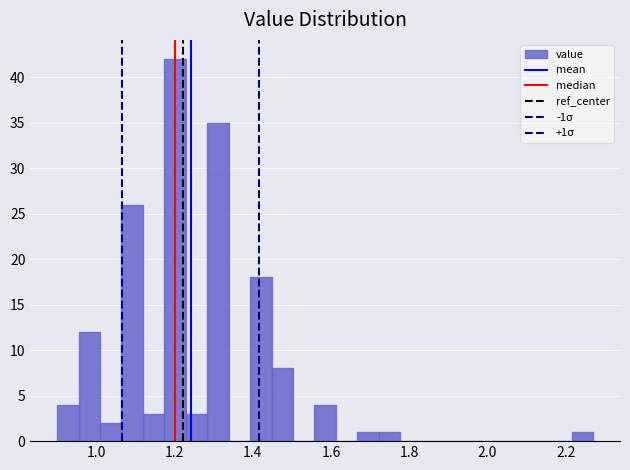

Around what value on the x-axis is the tallest bar? Give the approximate position of its centre, as read against the axis.

1.20